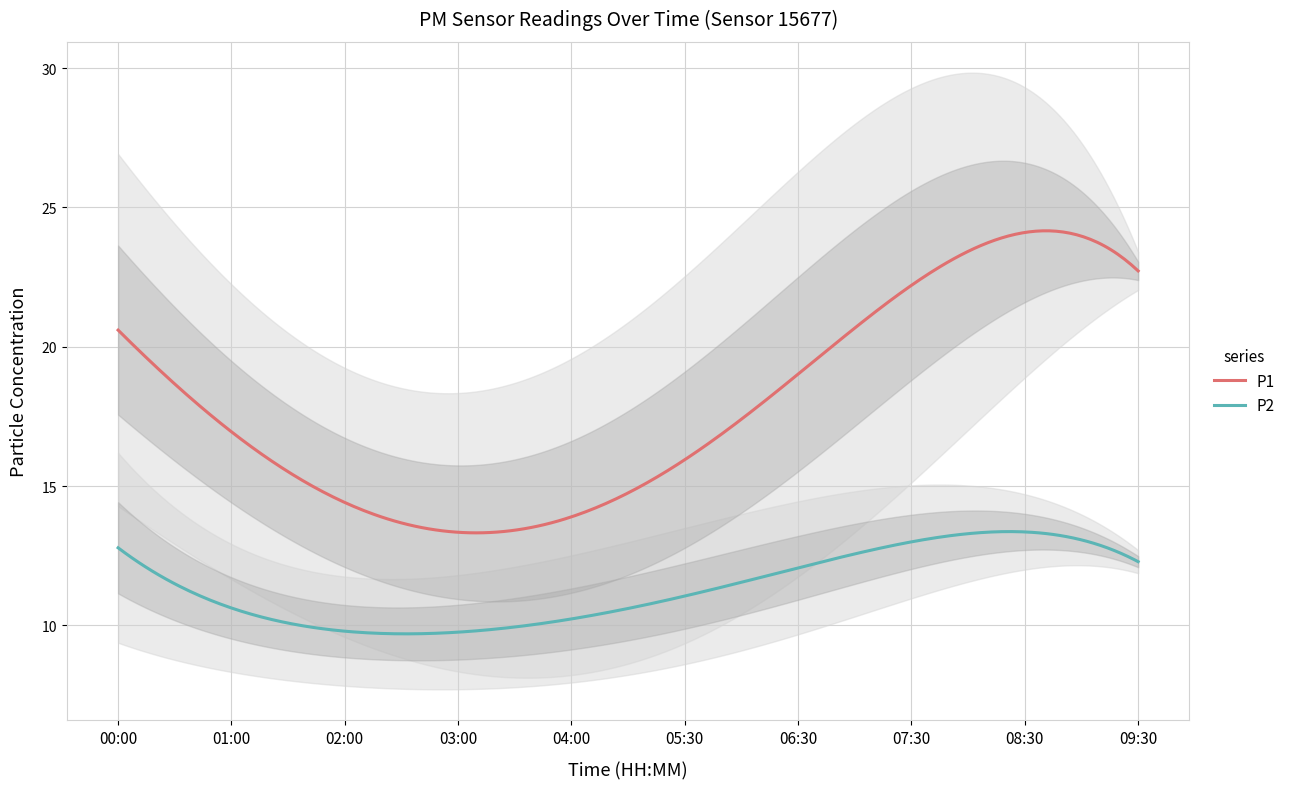

True or false: P1 and P2 intersect in this chart.

False